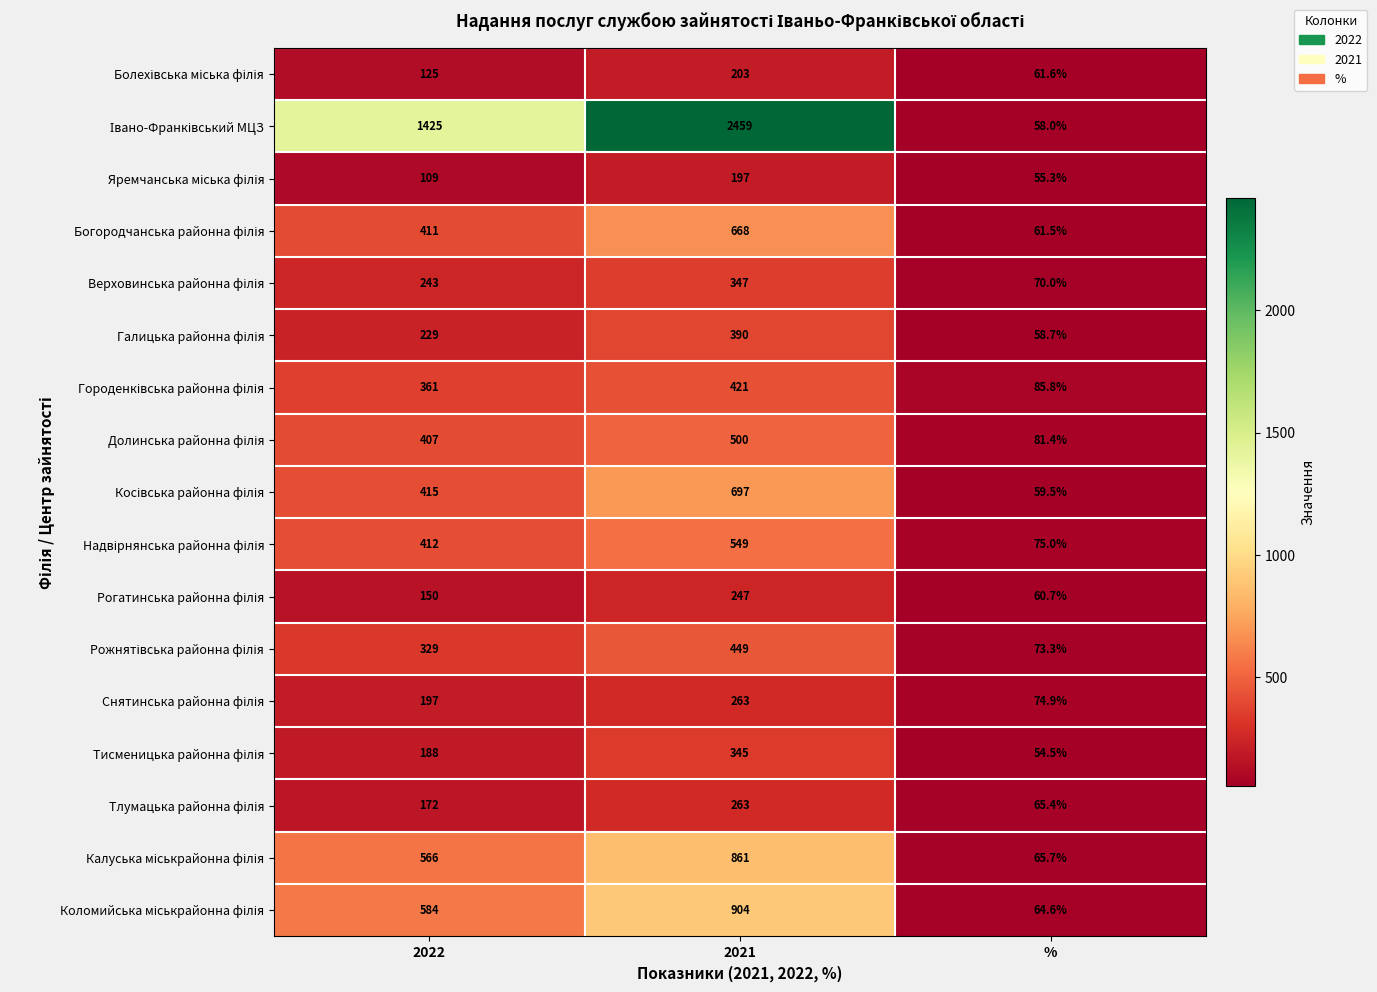

At which category is the sum across all series the highest?

2021